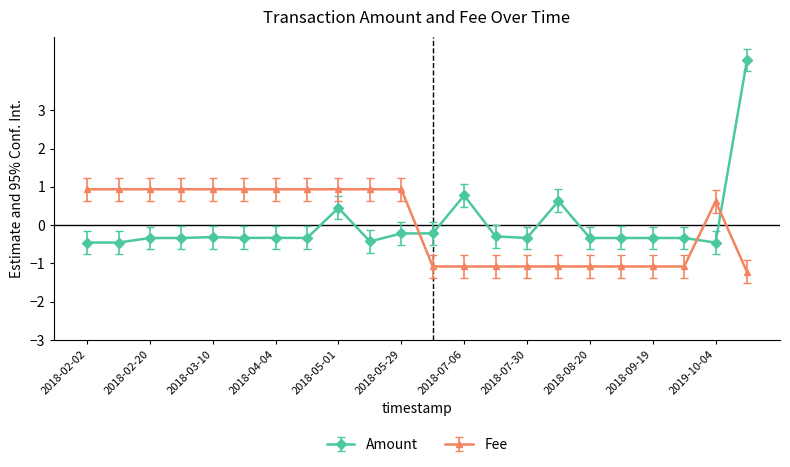

At how many categories does at least one series exceed 0?

15